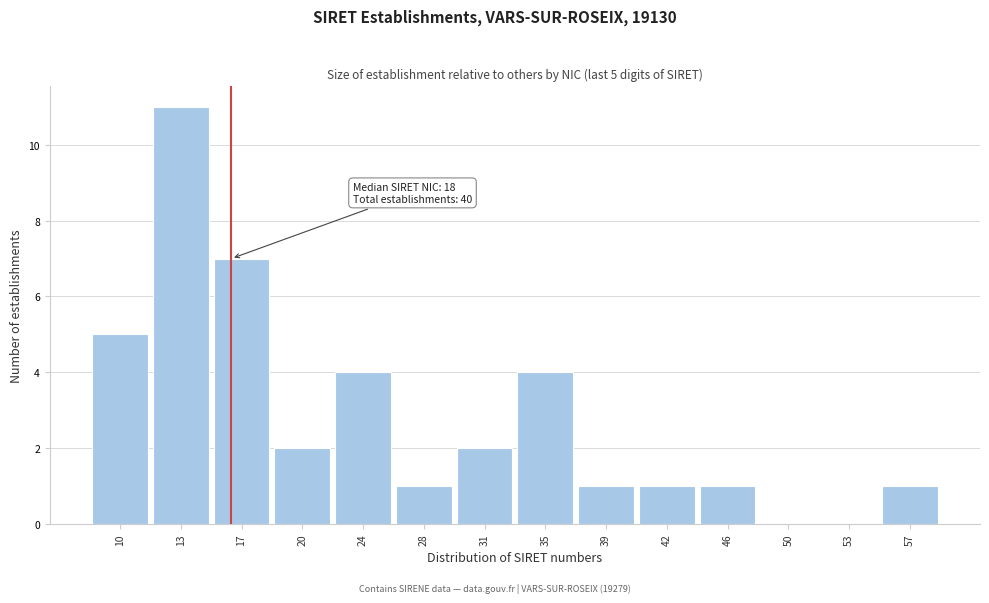

Reading left to right, transcribe all the data shown in this chart.

10=5	13=11	17=7	20=2	24=4	28=1	31=2	35=4	39=1	42=1	46=1	50=0	53=0	57=1